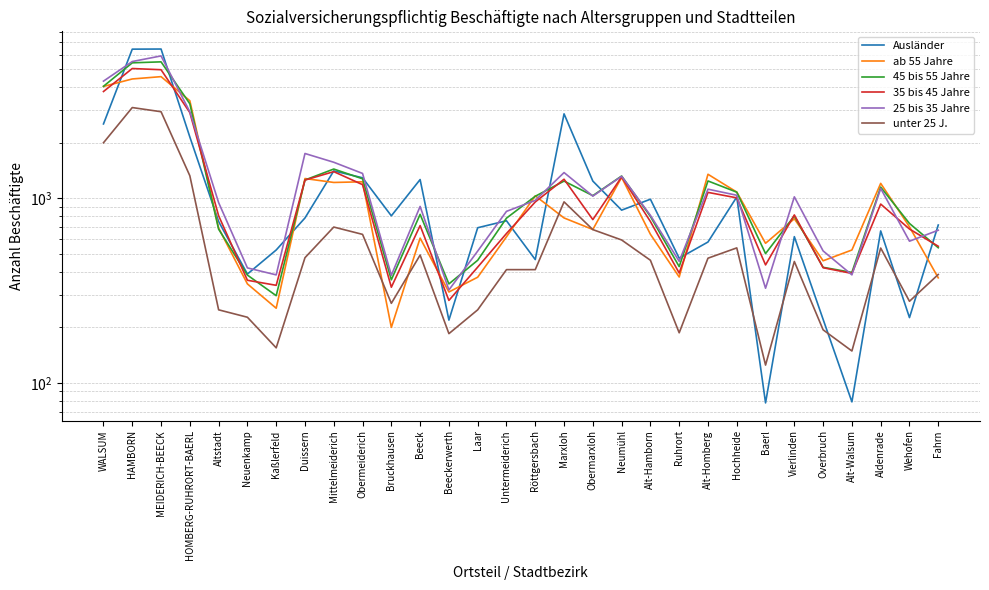

Where is the first local minimum for ab 55 Jahre?

Kaßlerfeld